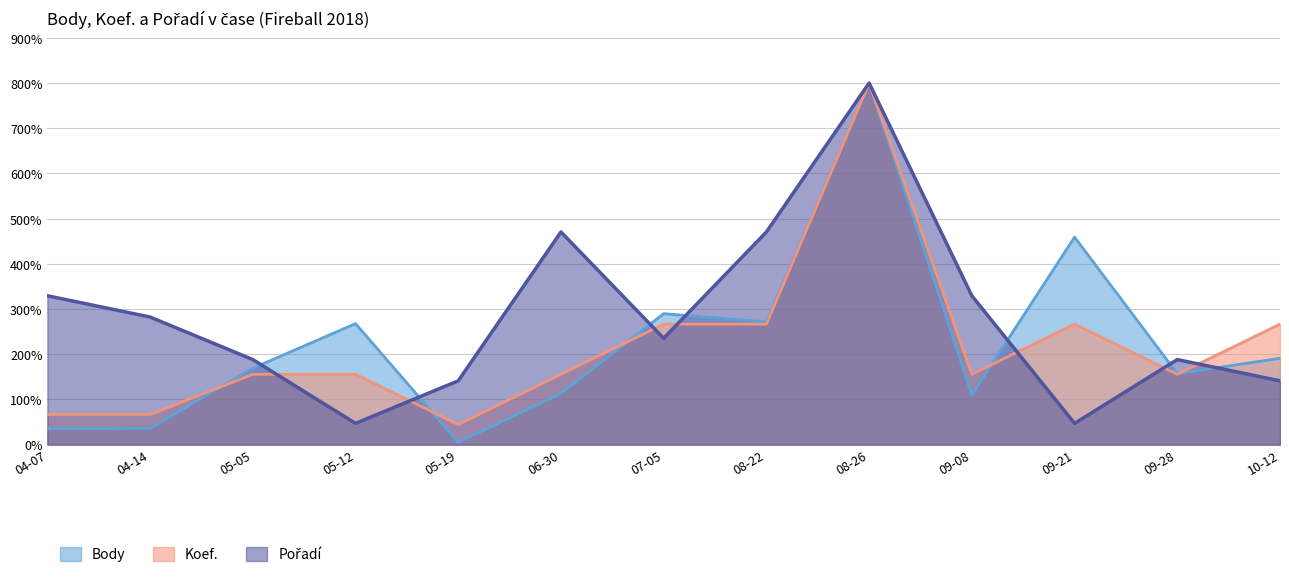

At which label does Koef. first exceed 155?

05-05